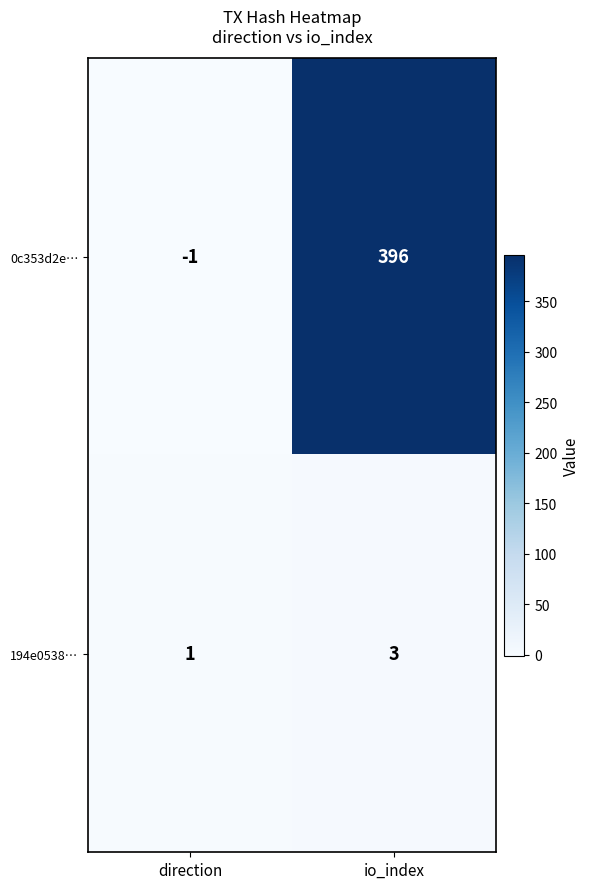

What is the average value of the 0c353d2e… series?

198